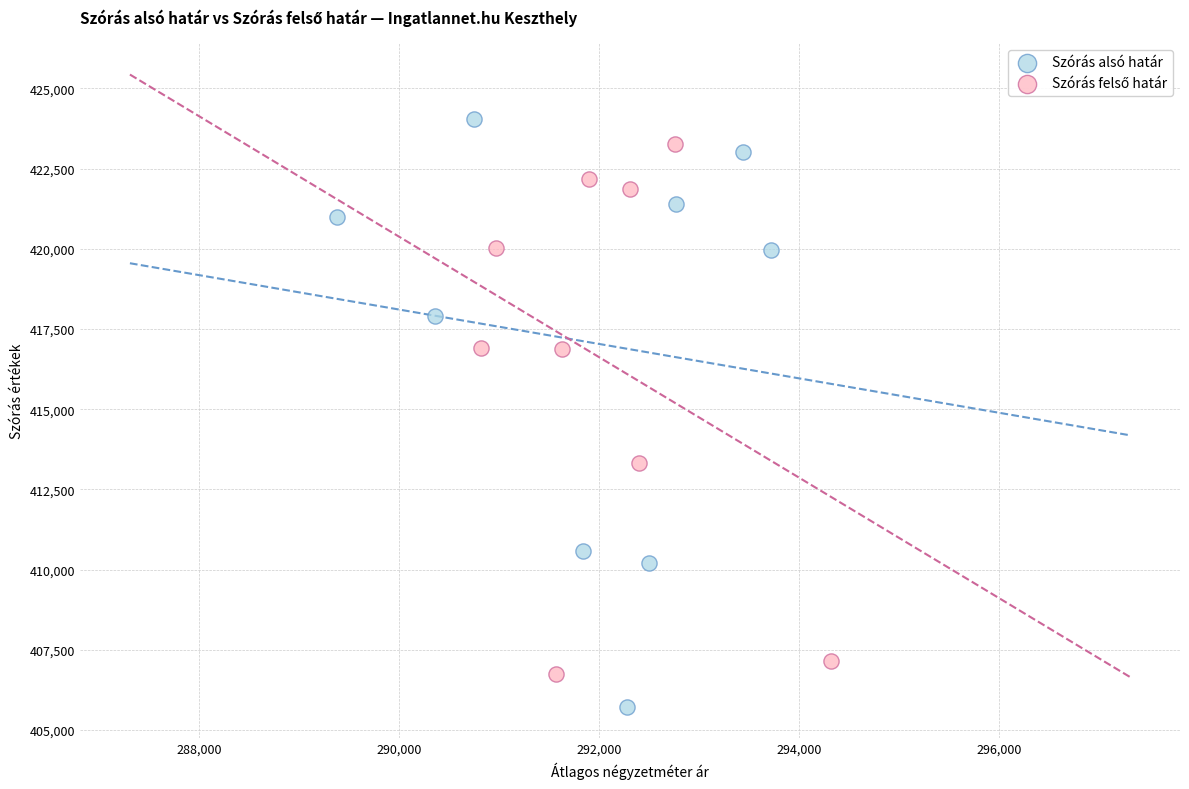

Which series reaches the maximum Y coordinate?

Szórás alsó határ